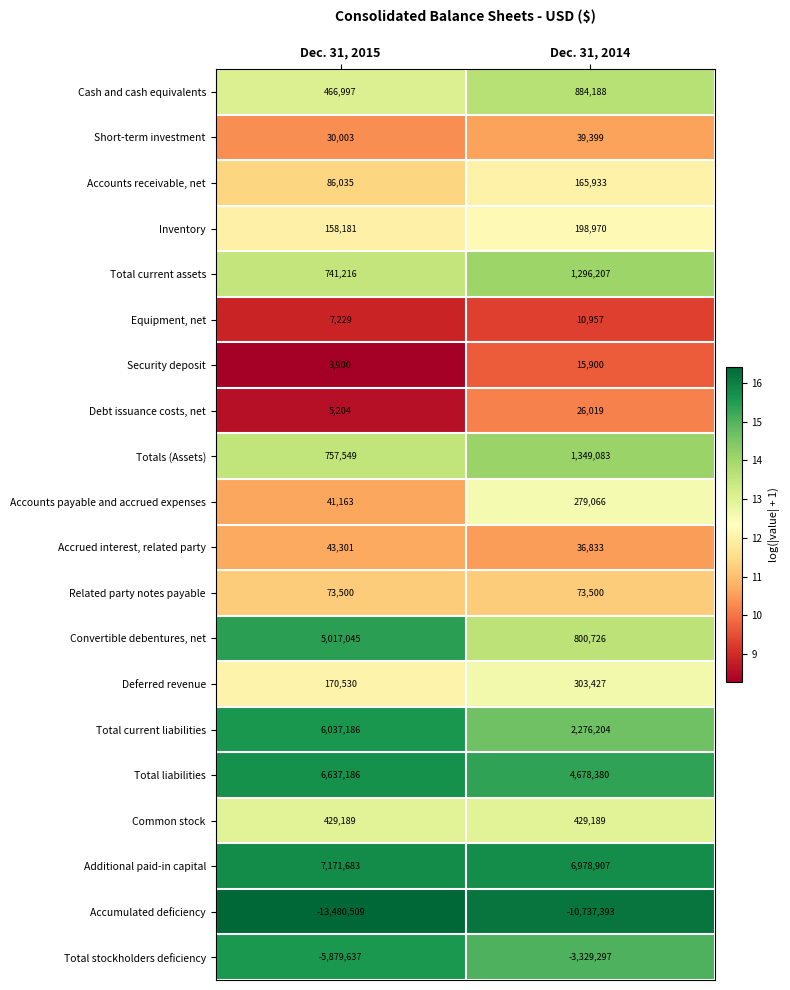

What is the sum of all Total current liabilities values?

8313390